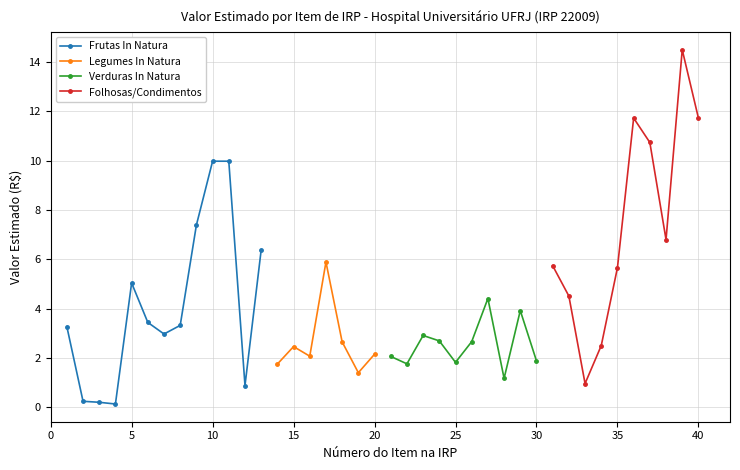

True or false: Número do Item na IRP has more than 1 interior local peaks.

False